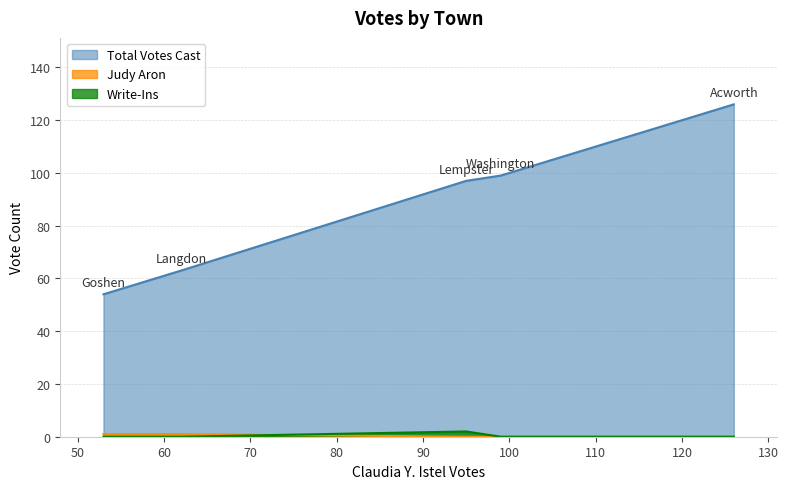

What is the sum of all Total Votes Cast values?

439